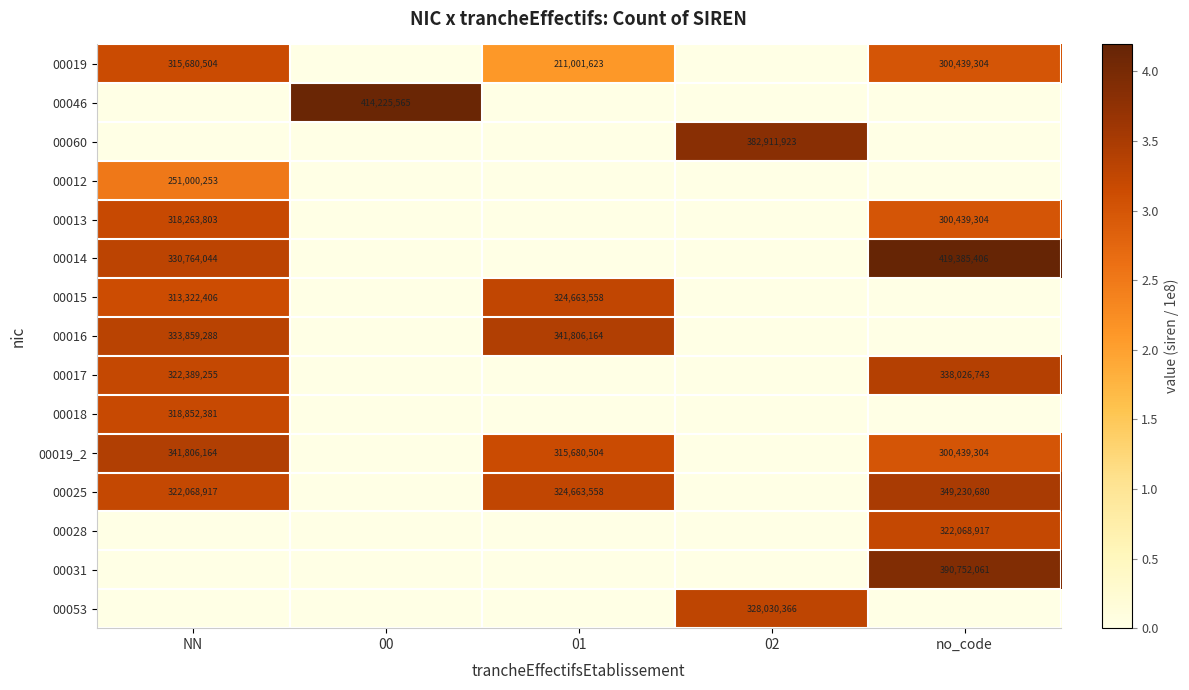

The 00017 series shows 4.5 at NN. True or false?

False